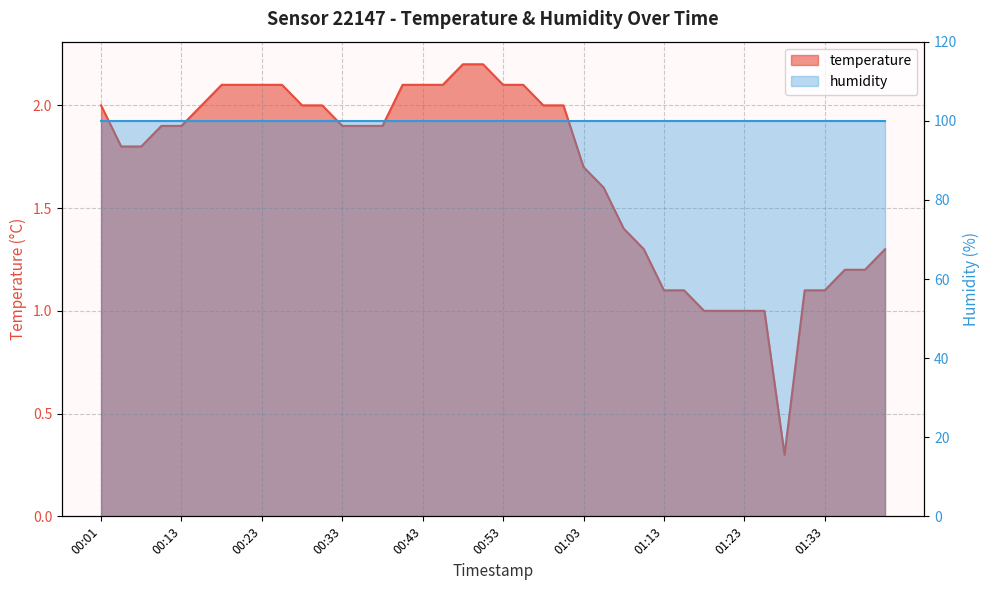

List the labels in order of value, largest first.

00:48, 00:50, 00:18, 00:21, 00:23, 00:26, 00:41, 00:43, 00:45, 00:53, 00:55, 00:01, 00:16, 00:28, 00:31, 00:58, 01:00, 00:11, 00:13, 00:33, 00:36, 00:38, 00:06, 00:08, 01:03, 01:05, 01:08, 01:10, 01:40, 01:35, 01:38, 01:13, 01:15, 01:30, 01:33, 01:18, 01:20, 01:23, 01:25, 01:28